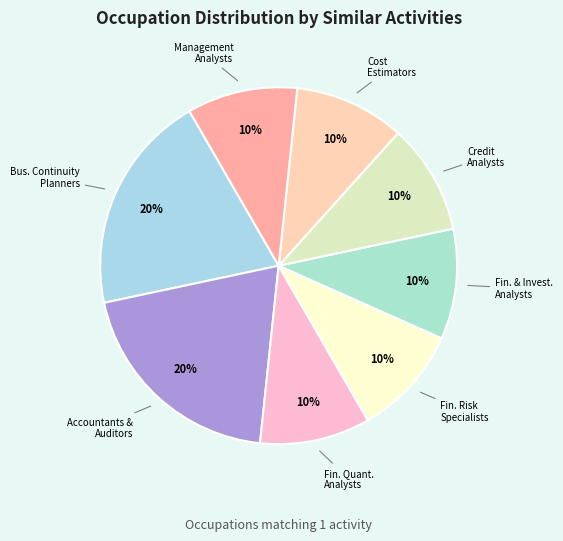

Count the number of slices in the pie.

8